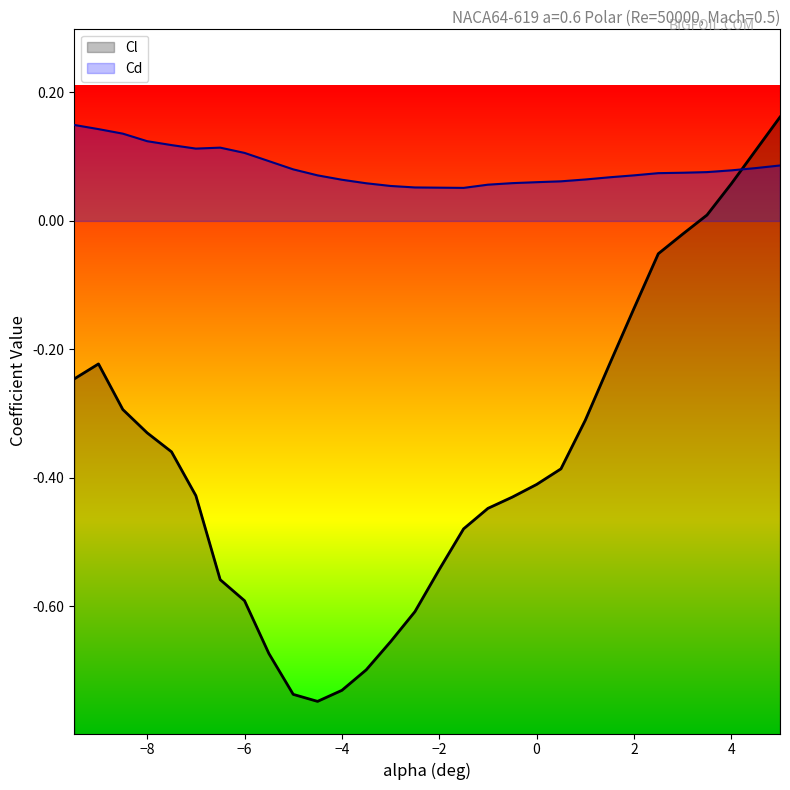

Reading left to right, what are all the values shown in this chart?

Cl: -0.2	-0.2	-0.3	-0.3	-0.4	-0.4	-0.6	-0.6	-0.7	-0.7	-0.7	-0.7	-0.7	-0.7	-0.6	-0.5	-0.5	-0.4	-0.4	-0.4	-0.4	-0.3	-0.2	-0.1	-0.1	-0.0	0.0	0.1	0.1	0.2
Cd: 0.1	0.1	0.1	0.1	0.1	0.1	0.1	0.1	0.1	0.1	0.1	0.1	0.1	0.1	0.1	0.1	0.1	0.1	0.1	0.1	0.1	0.1	0.1	0.1	0.1	0.1	0.1	0.1	0.1	0.1